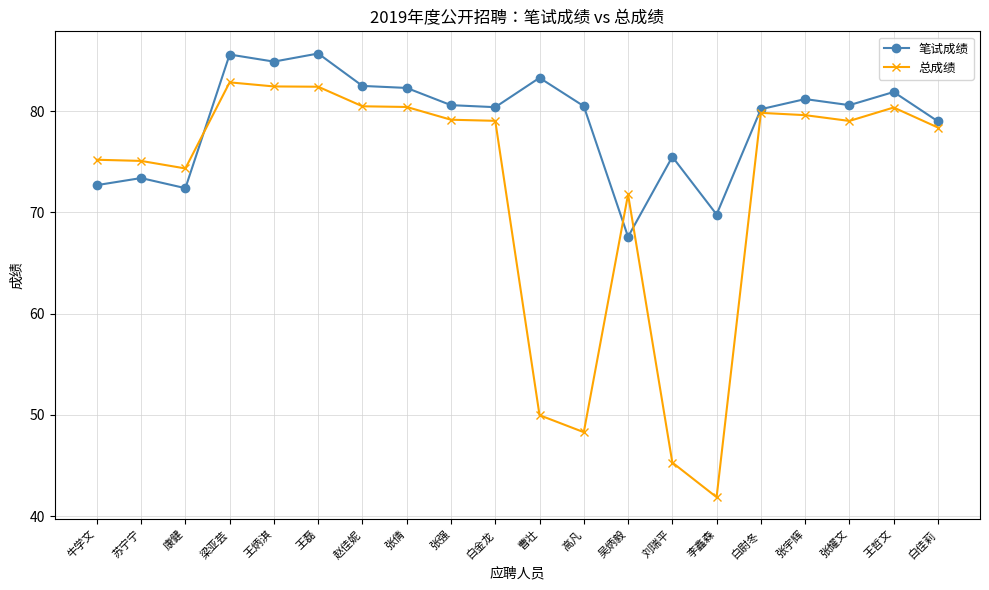

True or false: 笔试成绩 has a value of 72.4 at 康健.

True